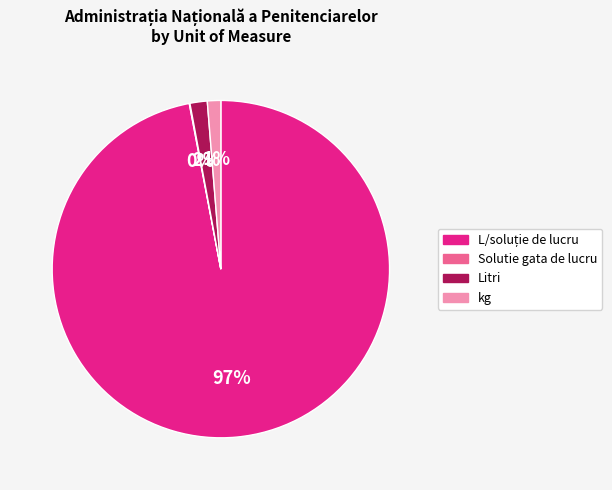

Is there any slice that represents more than half of the pie?

Yes